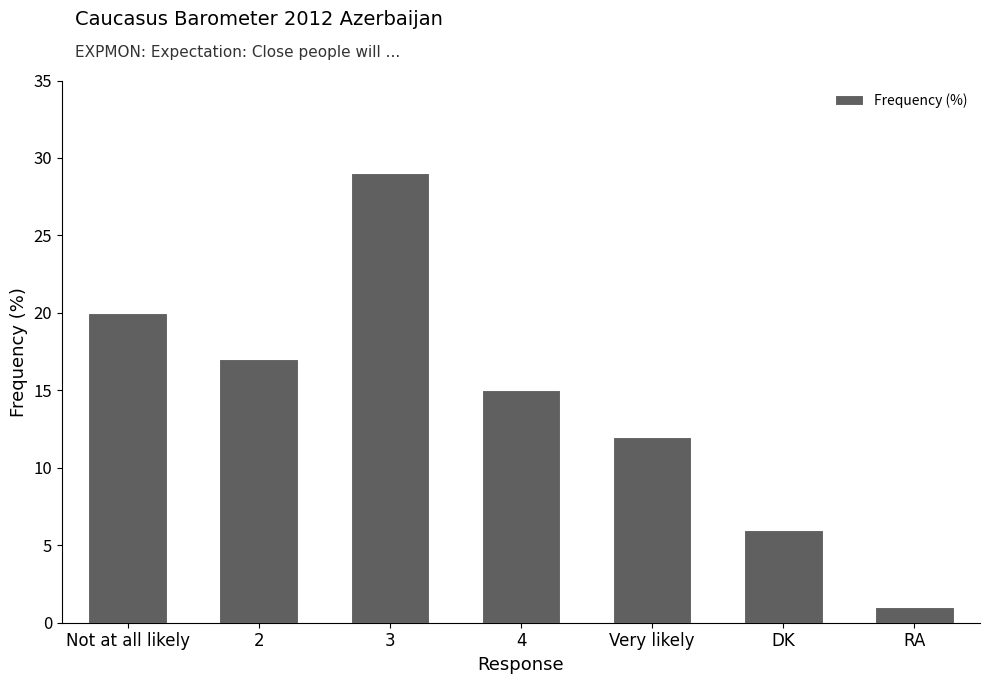

Read the value at DK, to the nearest 10.

10